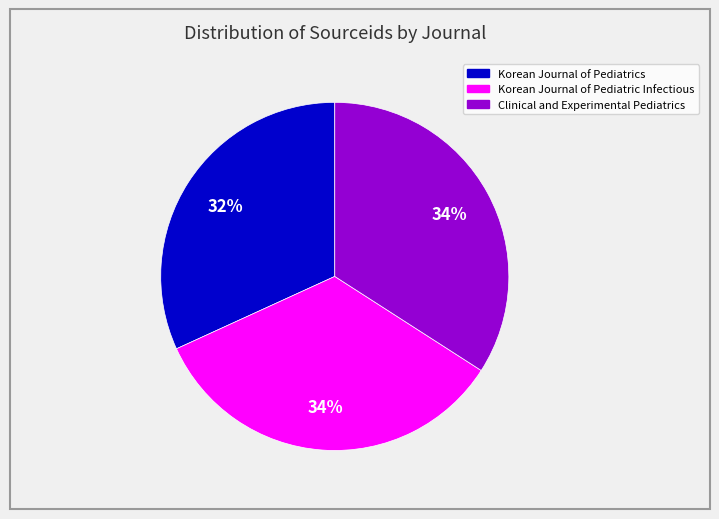

Is there any slice that represents more than half of the pie?

No